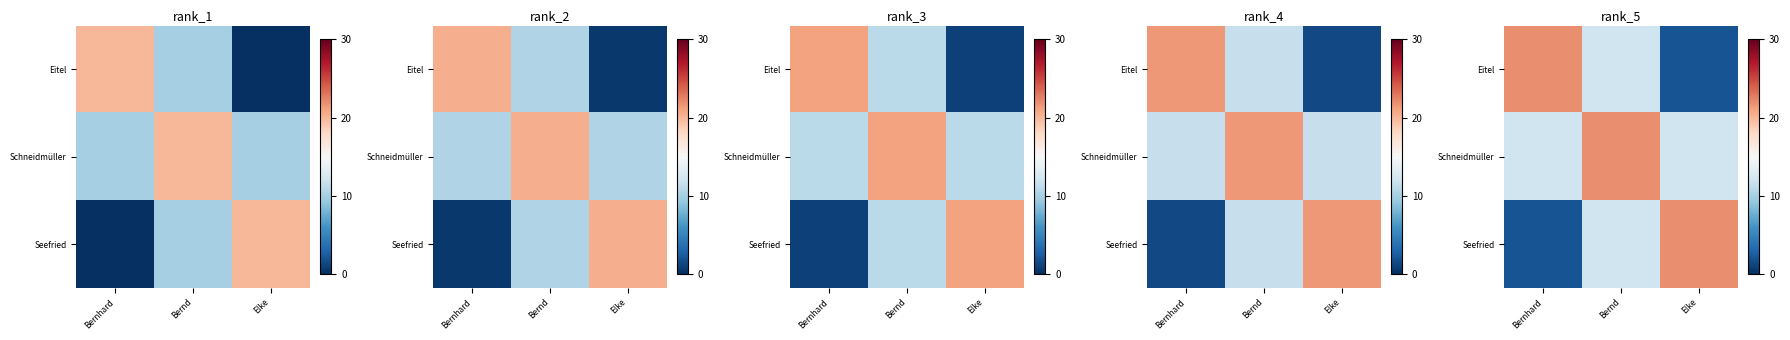

What is the spread (max minus min) of values at Bernd?

10